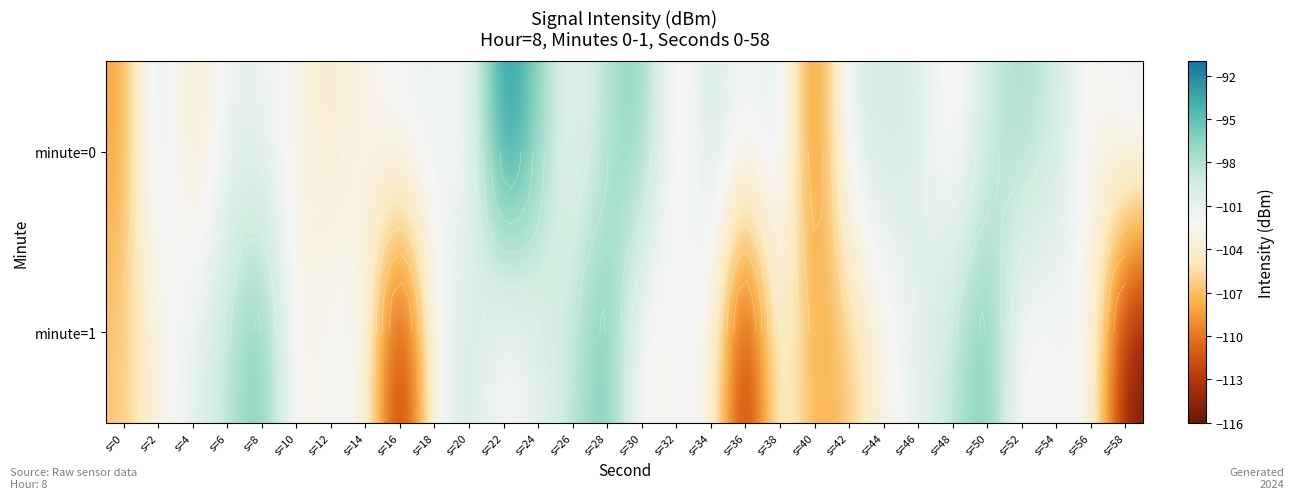

True or false: minute=1 has a value of -136.3 at s=46.

False